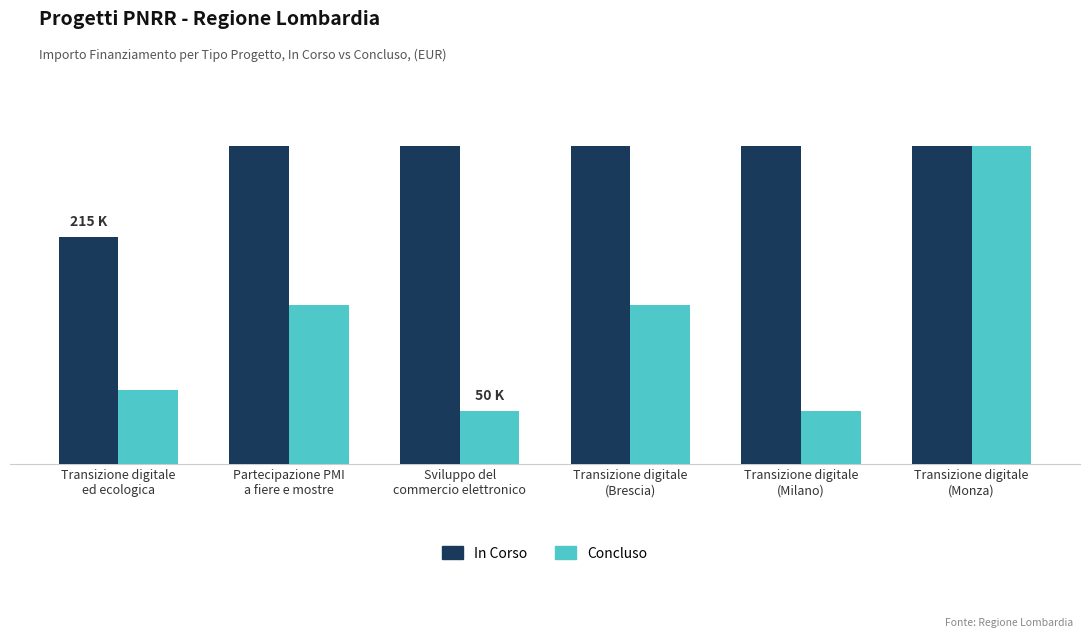

Rank the series by their average value, from lowest to highest.

Concluso, In Corso